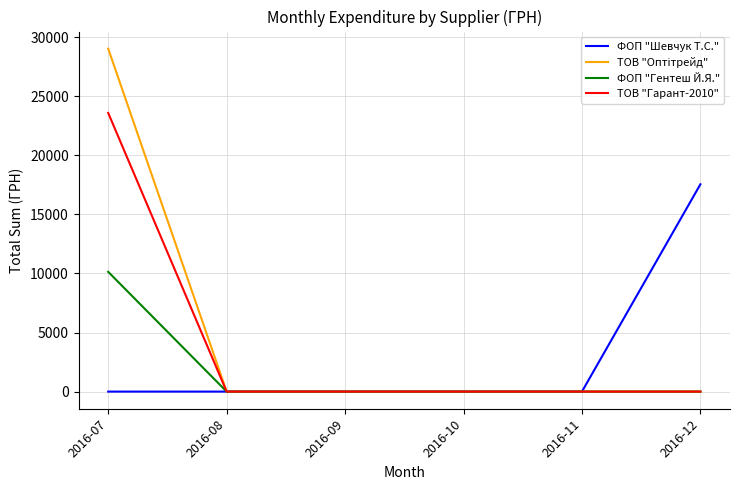

Is it true that ФОП "Гентеш Й.Я." equals 4472 at 2016-09?

False